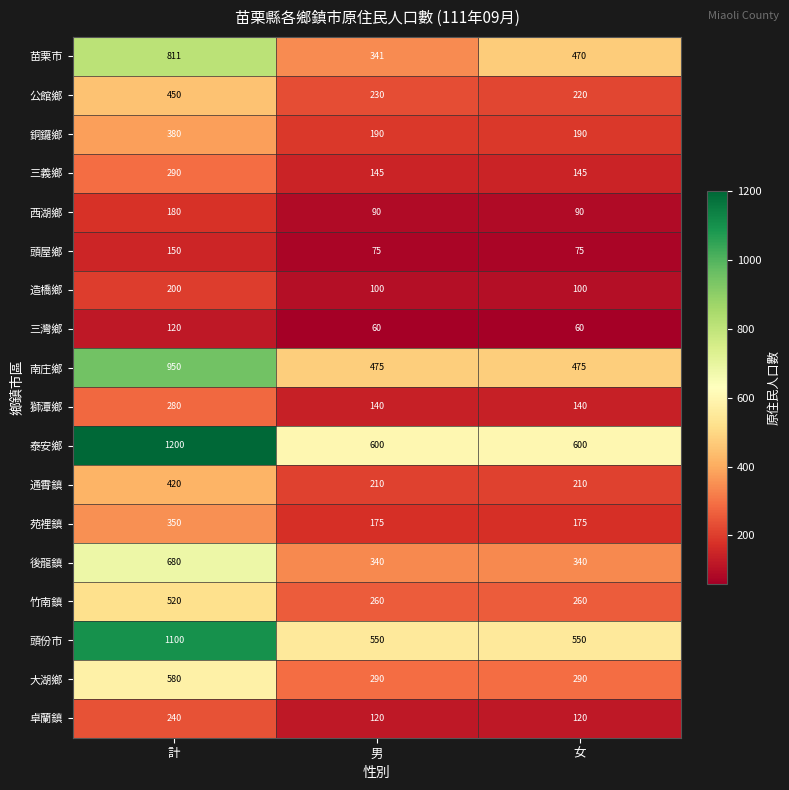

The 銅鑼鄉 series shows 190 at 女. True or false?

True